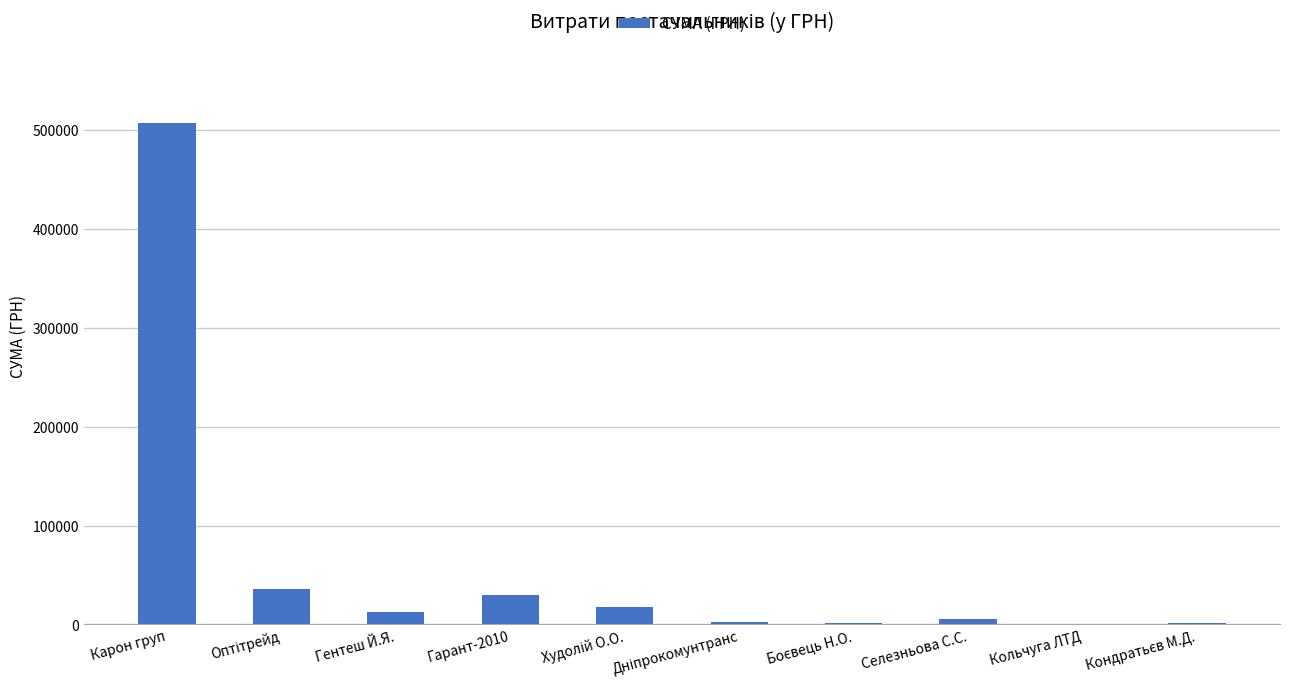

Which category has the highest value across all series?

Карон груп